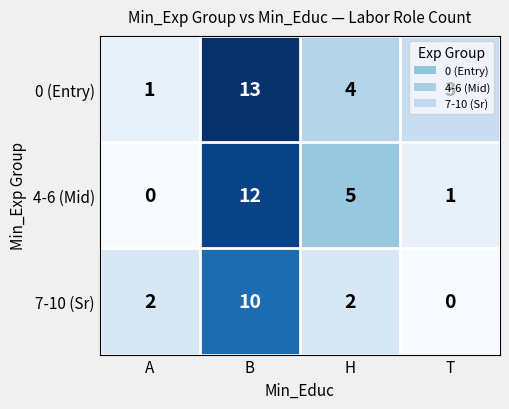

What is the sum of the 7-10 (Sr) values at B and A?

12